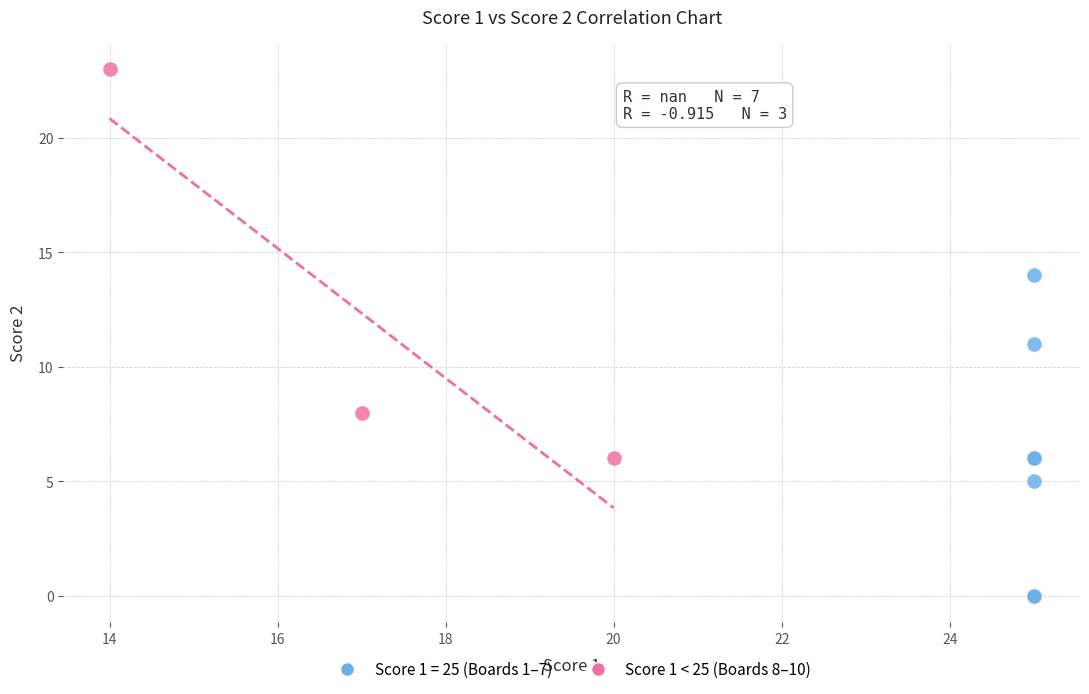

Which series has the largest Y range (max minus min)?

Score 1 < 25 (Boards 8–10)